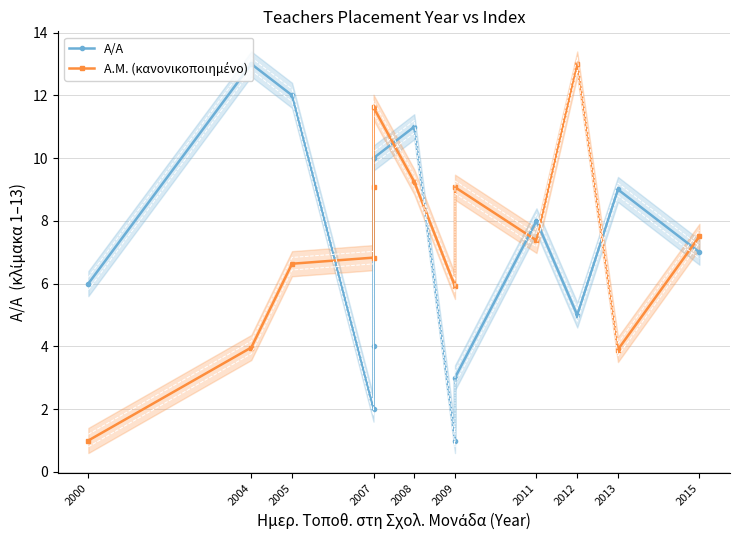

At which category does Α/Α reach its first local peak?

2004